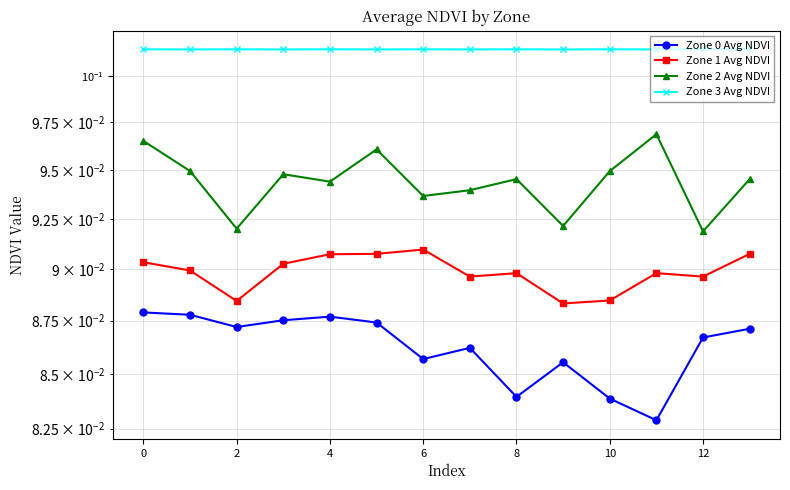

Rank the series by their average value, from lowest to highest.

Zone 0 Avg NDVI, Zone 1 Avg NDVI, Zone 2 Avg NDVI, Zone 3 Avg NDVI